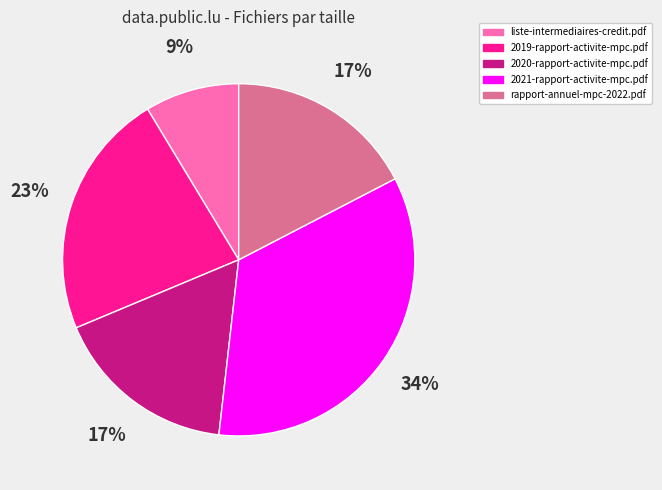

Between liste-intermediaires-credit.pdf and 2020-rapport-activite-mpc.pdf, which is larger?

2020-rapport-activite-mpc.pdf